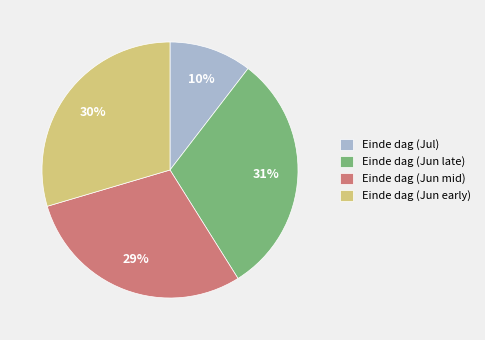

Does Einde dag (Jun early) account for over 50% of the chart?

No